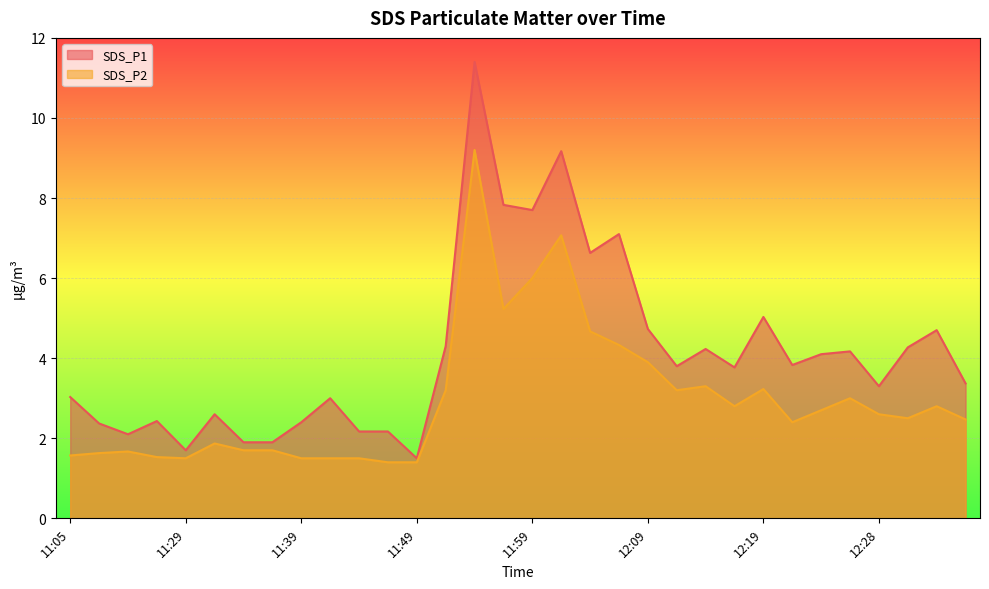

How many interior local valleys does the SDS_P2 series have?

6